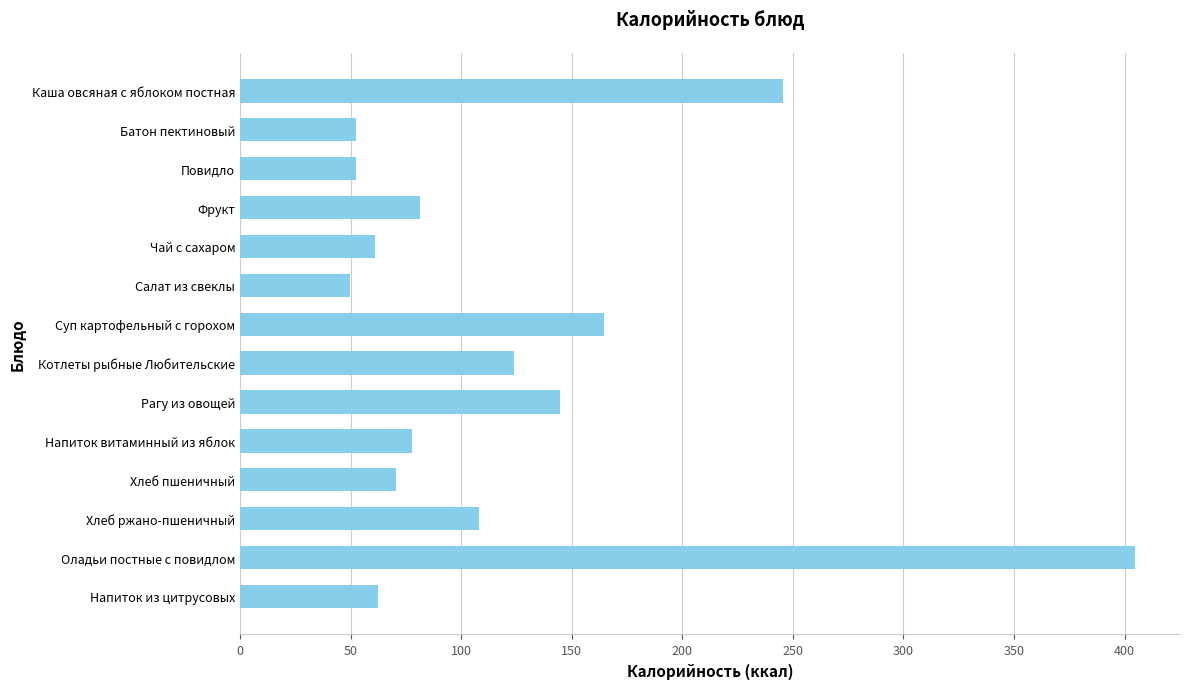

Does the chart contain any negative values?

No